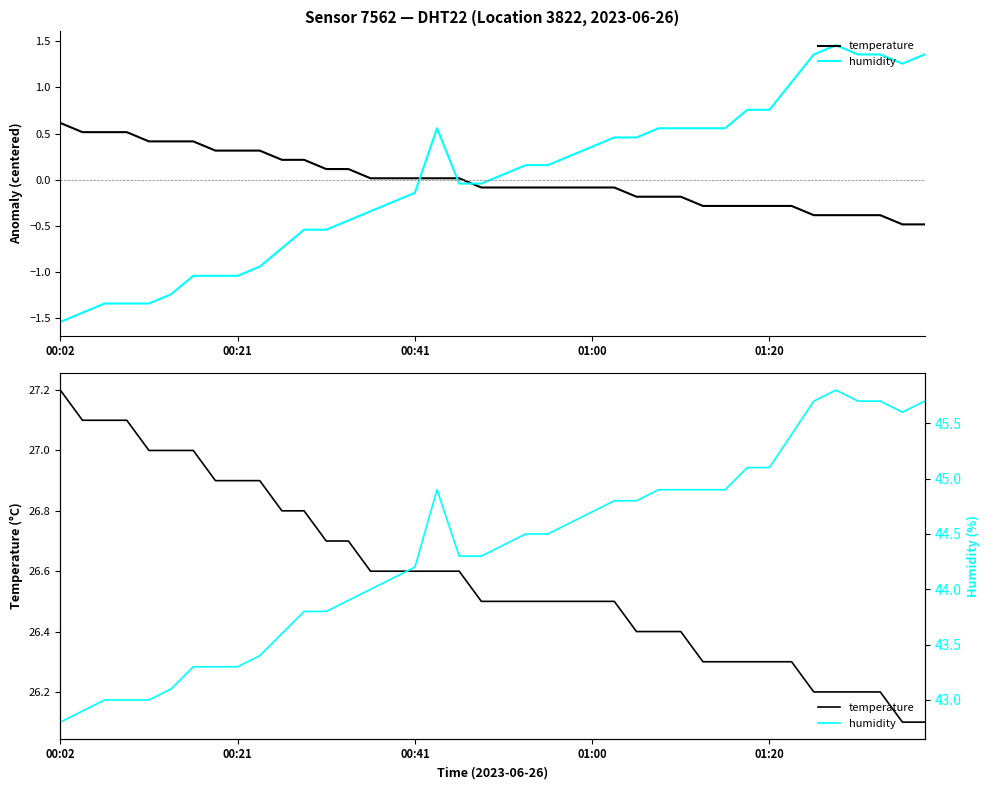

What is the difference between the second highest and second lowest values in the humidity series?

2.8